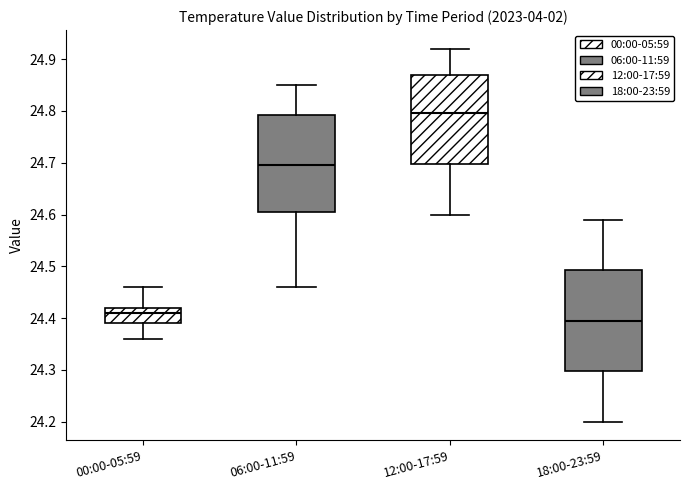

Reading left to right, transcribe this box plot: for each box, give where its median line is, the range the box spans, and where its two whiskers end, as read against the y-axis. The values are not printed on the chart, so give them approximately, as read against the axis.

00:00-05:59: median 24.41, box 24.39 to 24.42, whiskers 24.36 to 24.46
06:00-11:59: median 24.70, box 24.61 to 24.79, whiskers 24.46 to 24.85
12:00-17:59: median 24.80, box 24.70 to 24.87, whiskers 24.60 to 24.92
18:00-23:59: median 24.40, box 24.30 to 24.49, whiskers 24.20 to 24.59